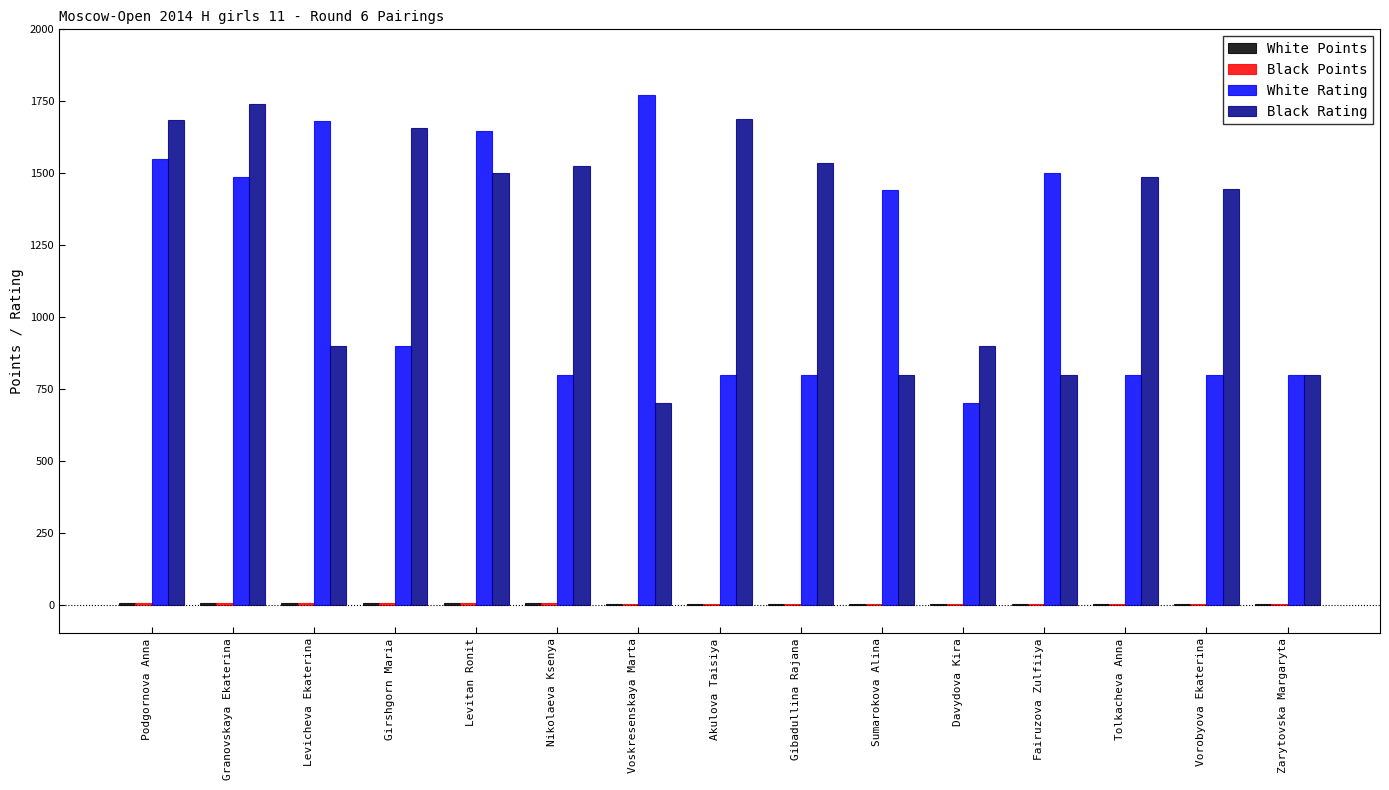

Where is White Rating nearest to the value 1236?

Sumarokova Alina